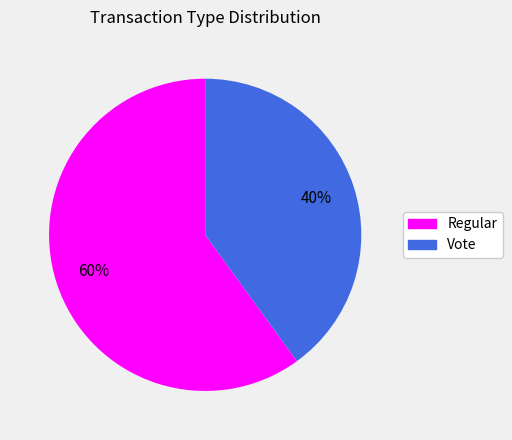

True or false: Vote accounts for 40% of the total.

True